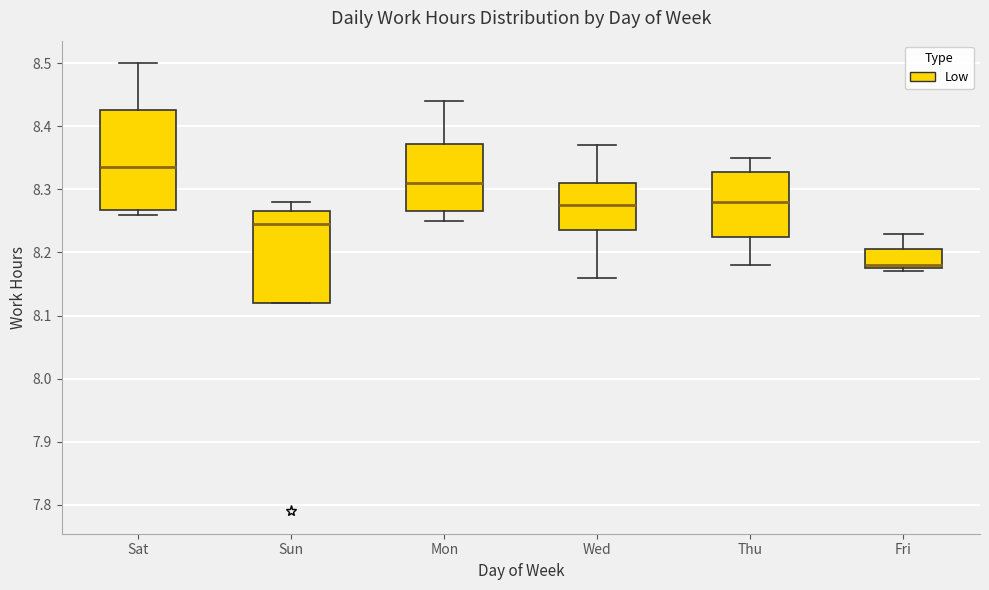

Reading left to right, transcribe this box plot: for each box, give where its median line is, the range the box spans, and where its two whiskers end, as read against the y-axis. The values are not printed on the chart, so give them approximately, as read against the axis.

Sat: median 8.34, box 8.27 to 8.43, whiskers 8.26 to 8.50
Sun: median 8.25, box 8.12 to 8.27, whiskers 8.12 to 8.28
Mon: median 8.31, box 8.27 to 8.37, whiskers 8.25 to 8.44
Wed: median 8.28, box 8.24 to 8.31, whiskers 8.16 to 8.37
Thu: median 8.28, box 8.23 to 8.33, whiskers 8.18 to 8.35
Fri: median 8.18 (just above the box's lower edge), box 8.18 to 8.21, whiskers 8.17 to 8.23